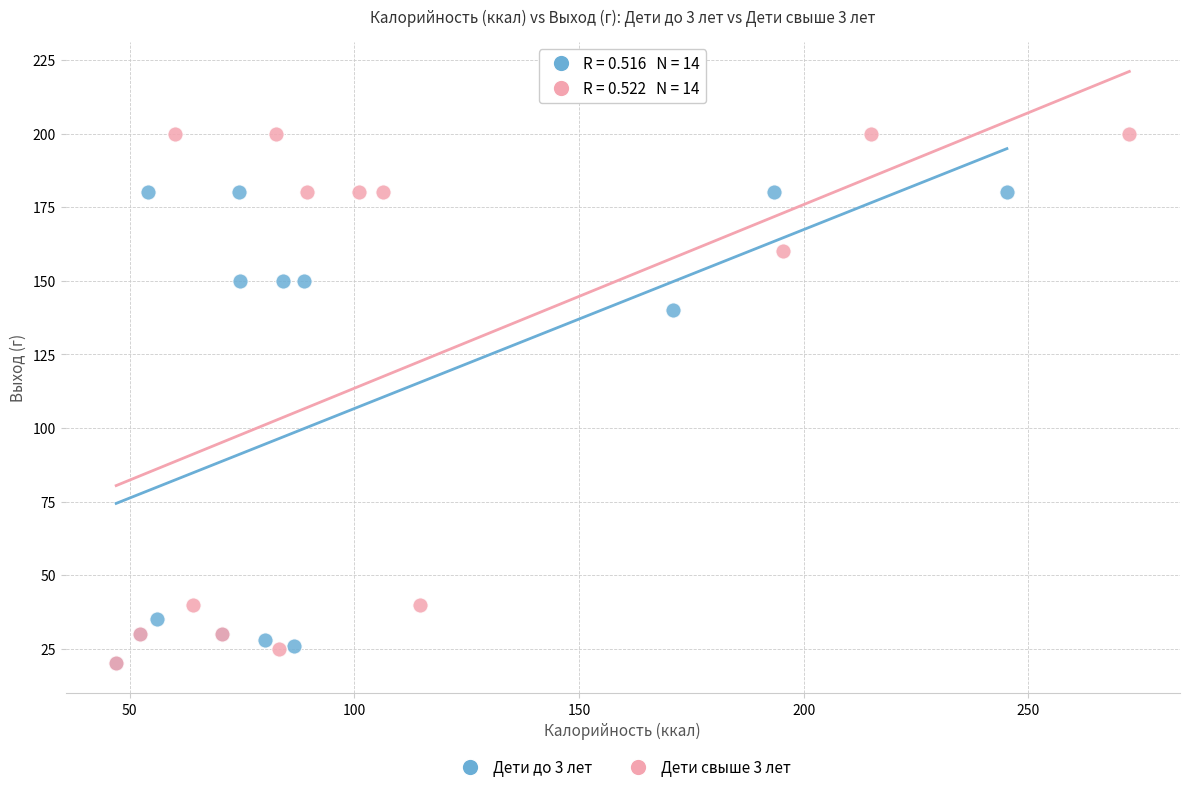

Which series reaches the maximum Y coordinate?

Дети свыше 3 лет